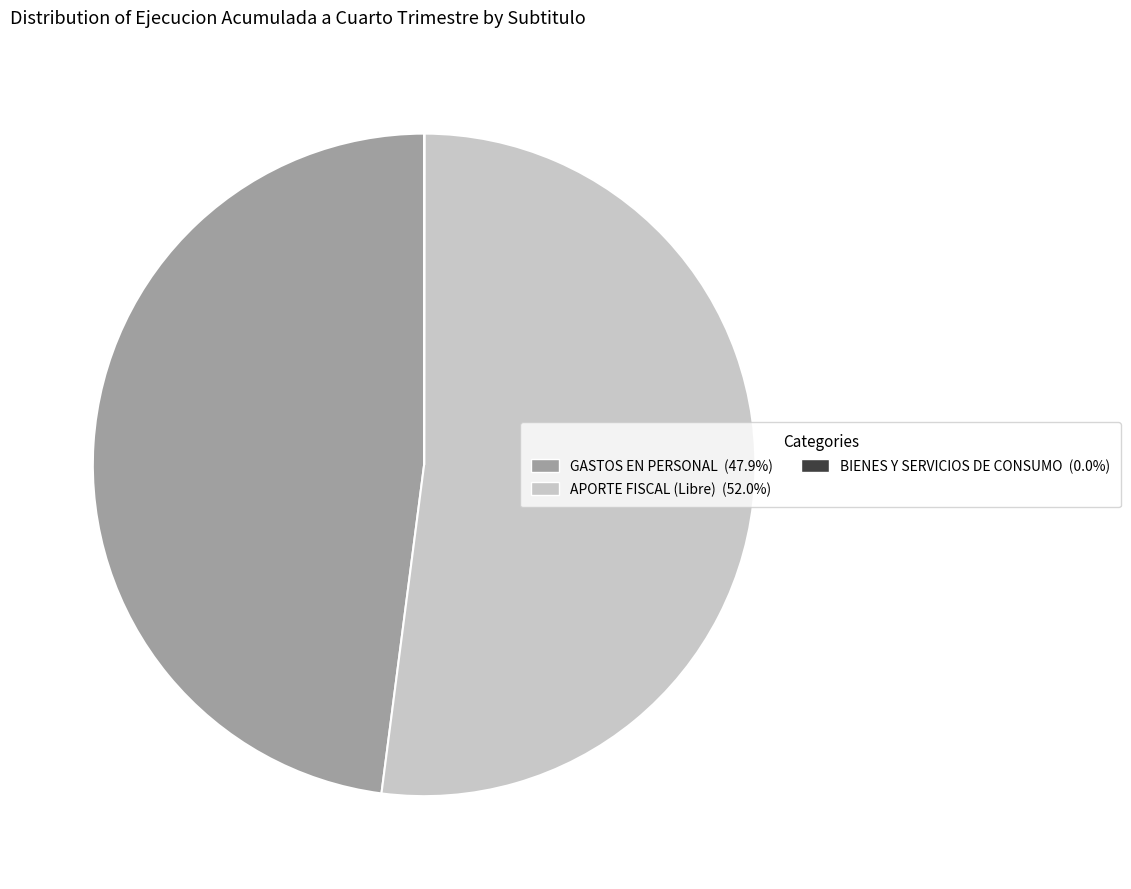

Between GASTOS EN PERSONAL and APORTE FISCAL (Libre), which is larger?

APORTE FISCAL (Libre)